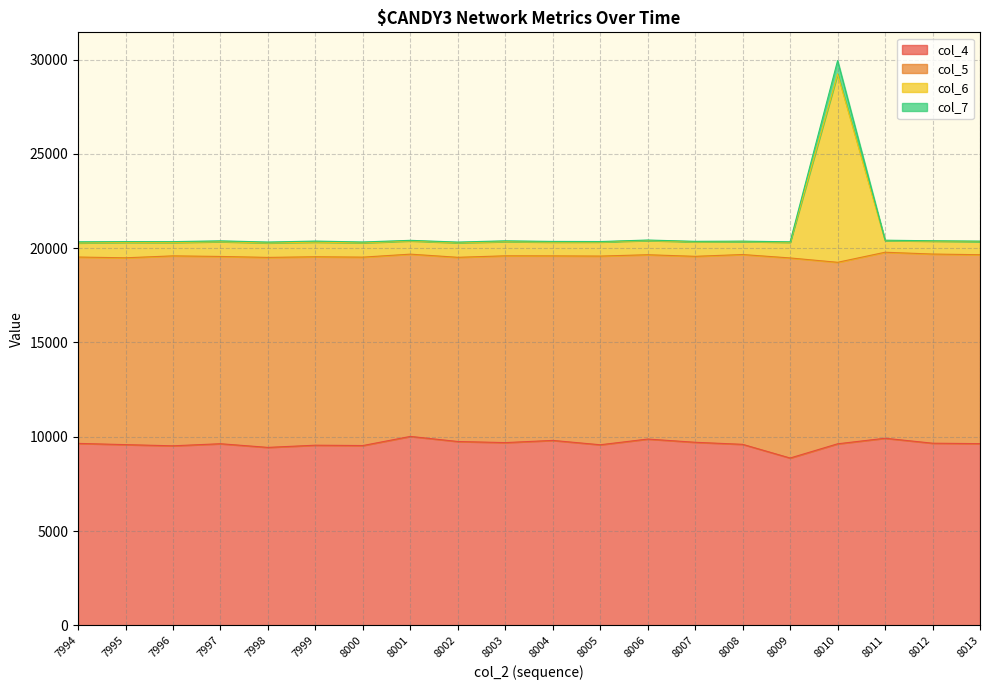

At which category does col_7 reach its first local valley?

7996